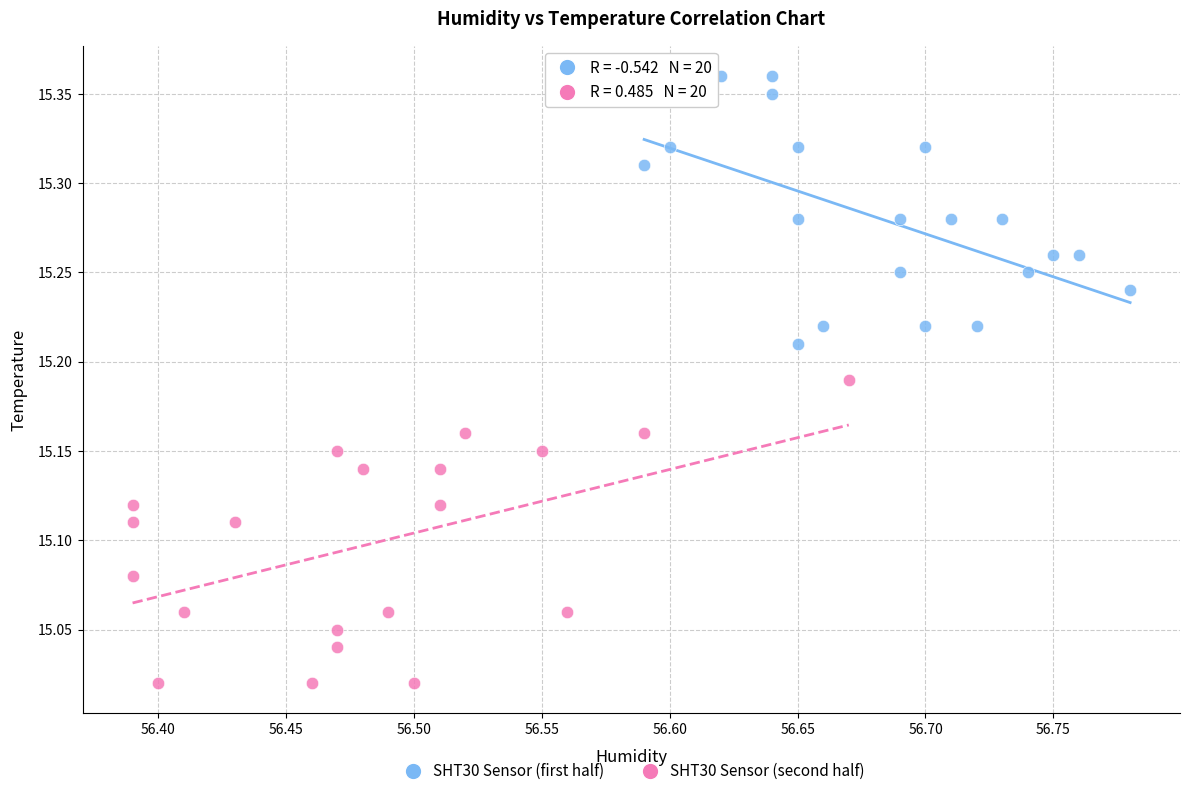

Which series has the largest Y range (max minus min)?

SHT30 Sensor (second half)